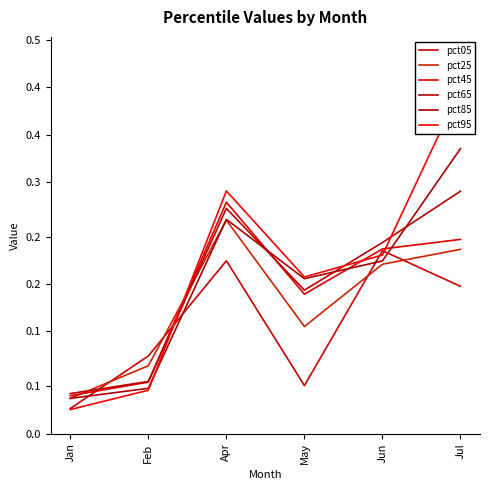

What is the highest value of the pct85 series?

0.4